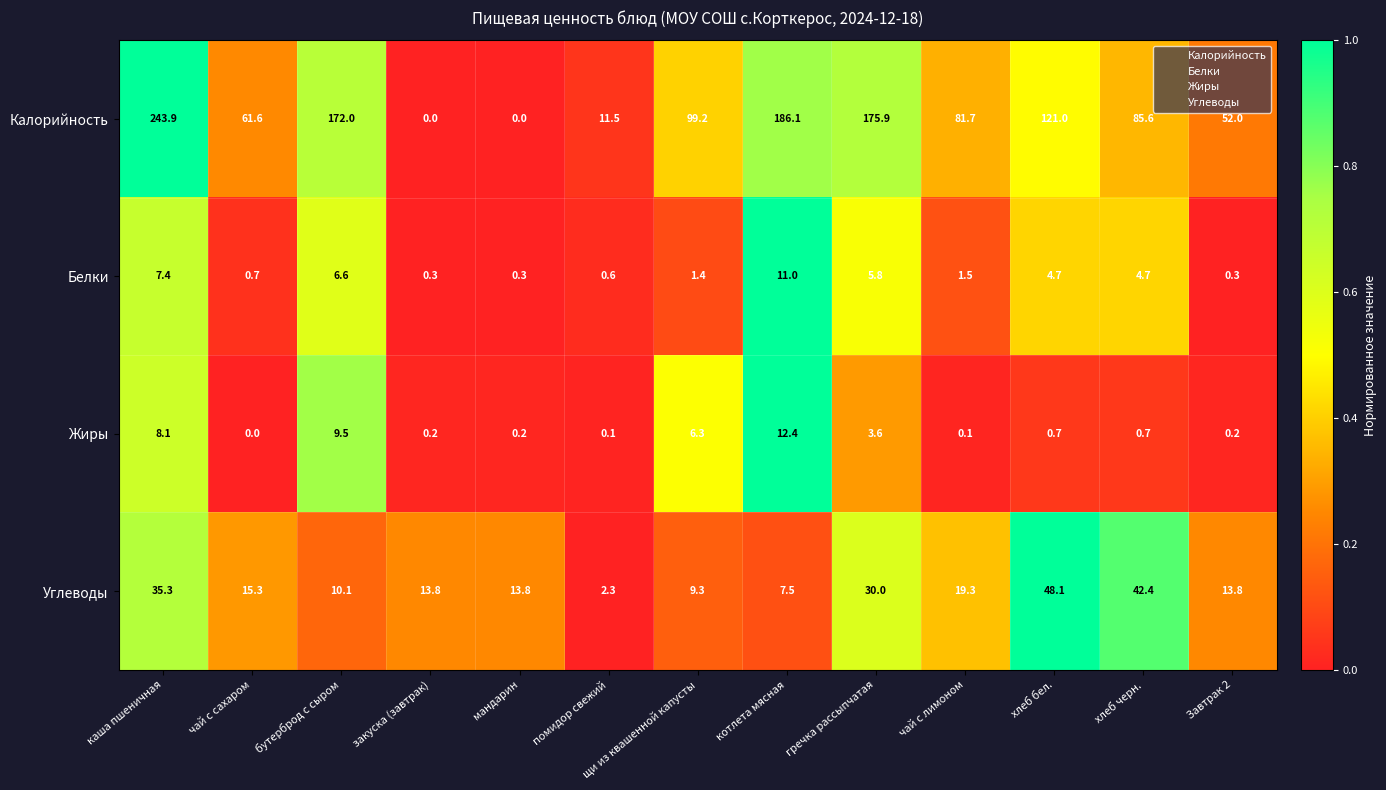

What is the sum of all Углеводы values?

261.0